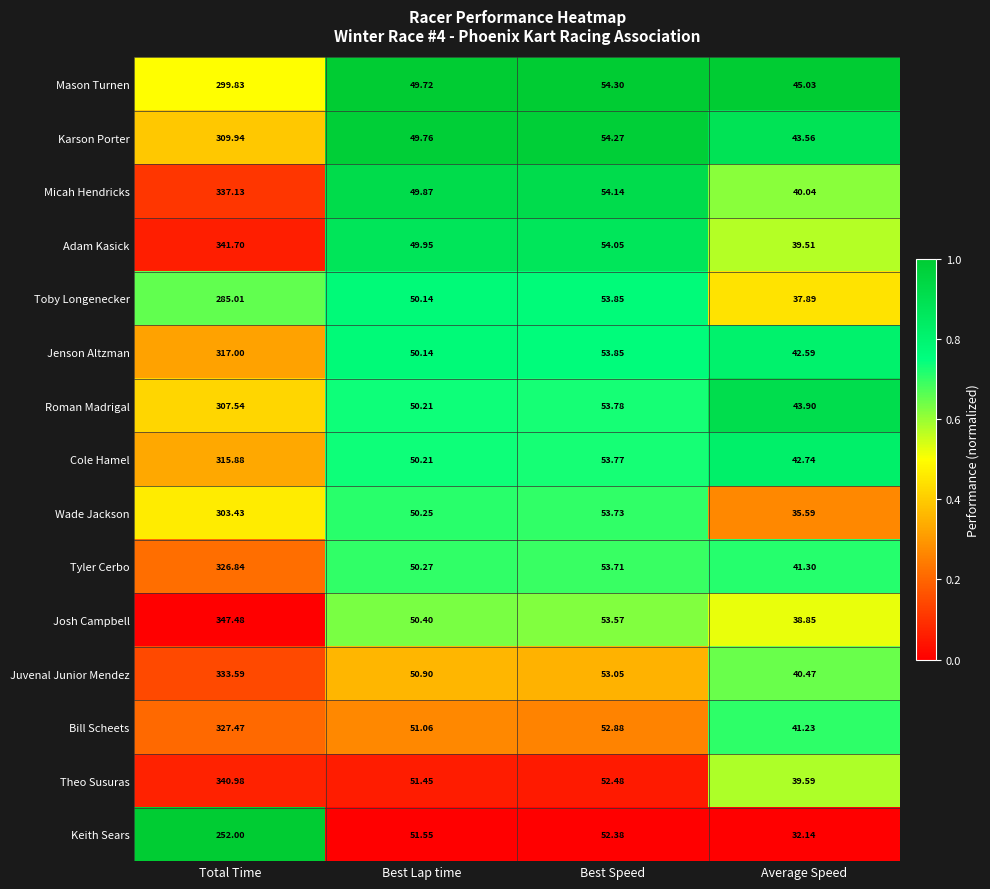

Is the value of Juvenal Junior Mendez at Average Speed greater than the value of Jenson Altzman at Average Speed?

No